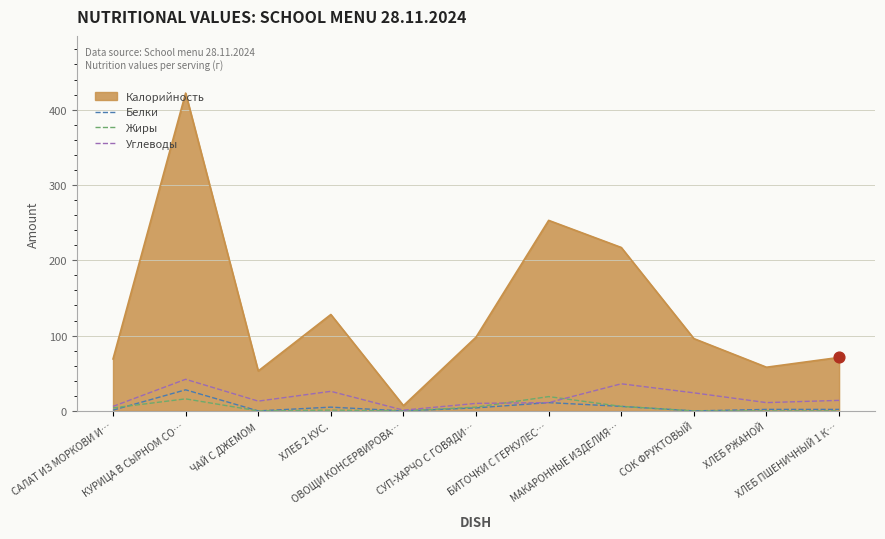

Which series has the largest range (max minus min)?

Калорийность